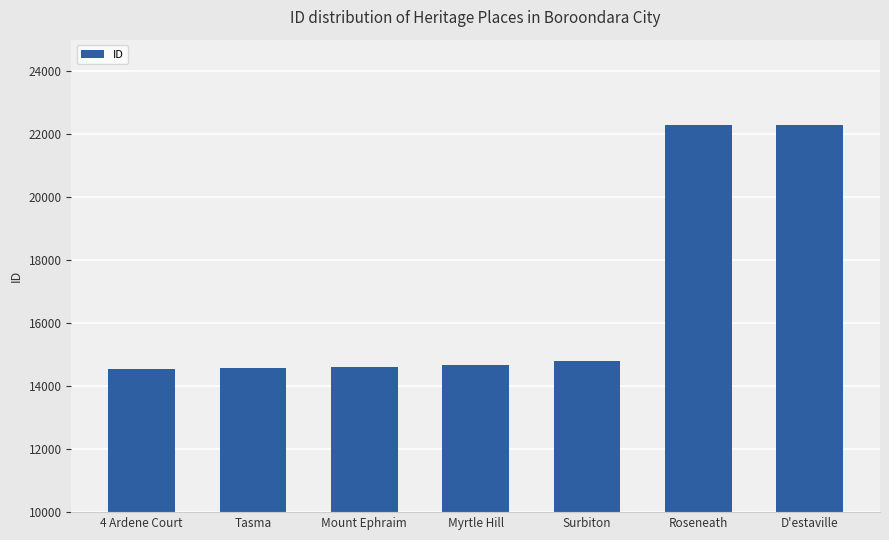

What is the sum of the values at Roseneath and Tasma?

36873